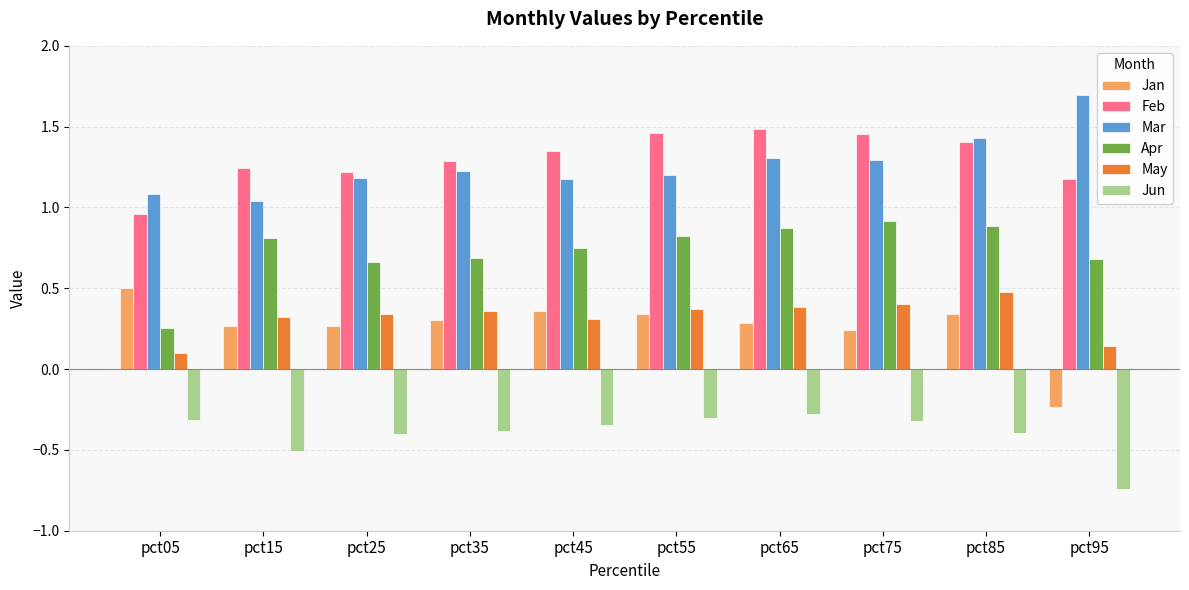

Which series has the widest spread of values?

Jan